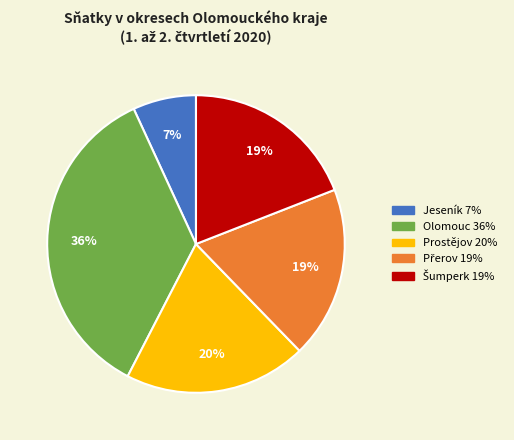

What is the largest slice in the pie chart?

Olomouc